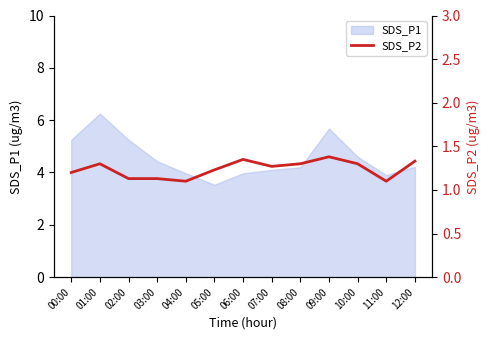

The value at 11:00 is 1.1. True or false?

True